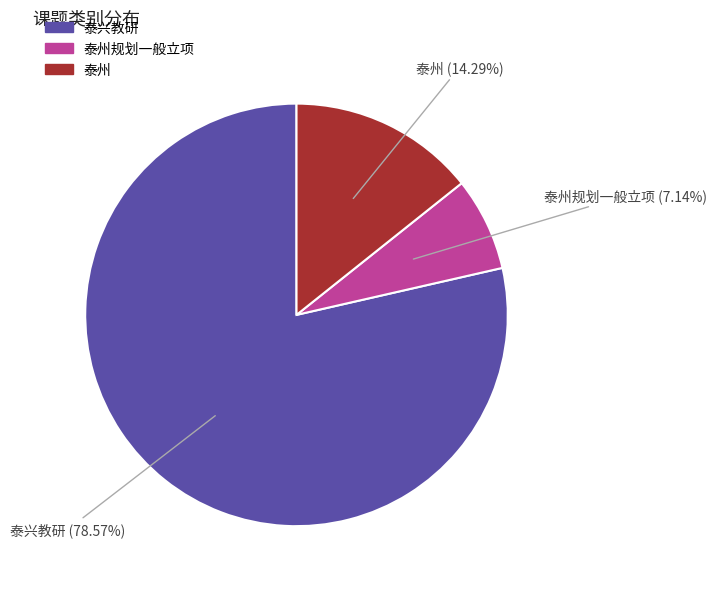

Is there a majority slice in this chart?

Yes